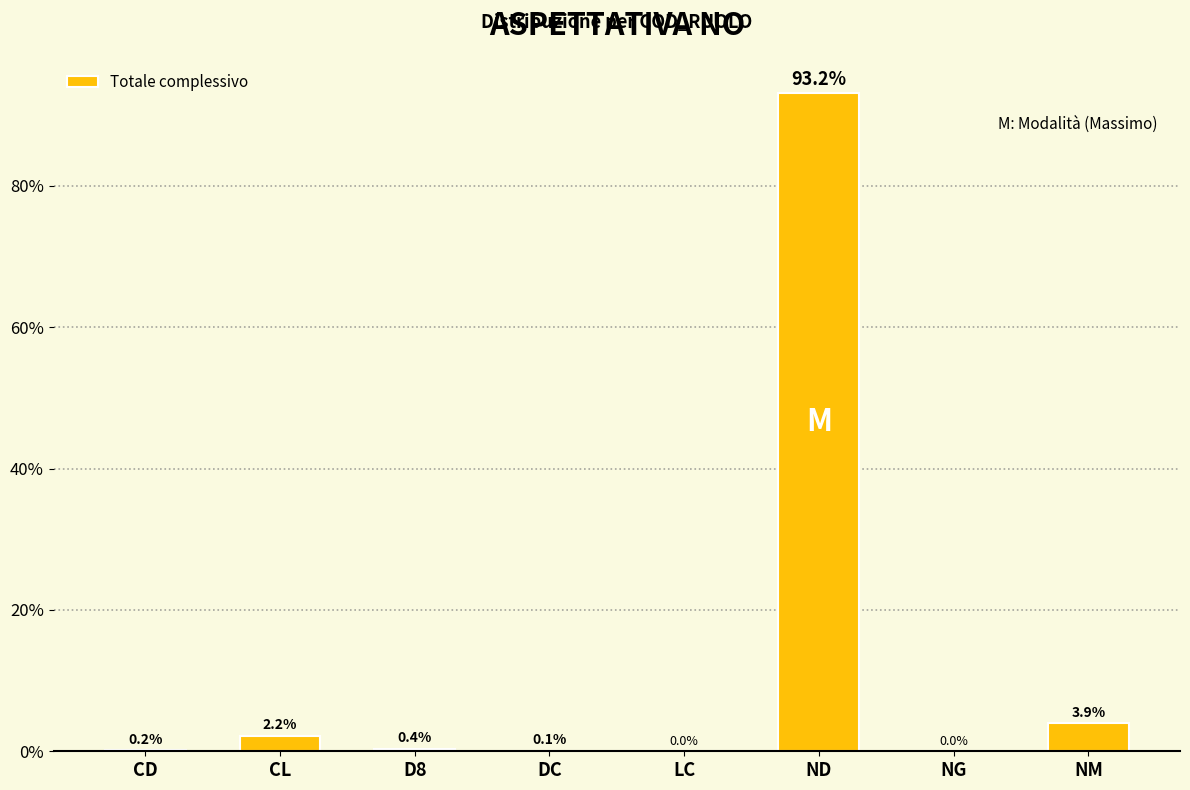

What is the maximum value shown in the chart?

93.2